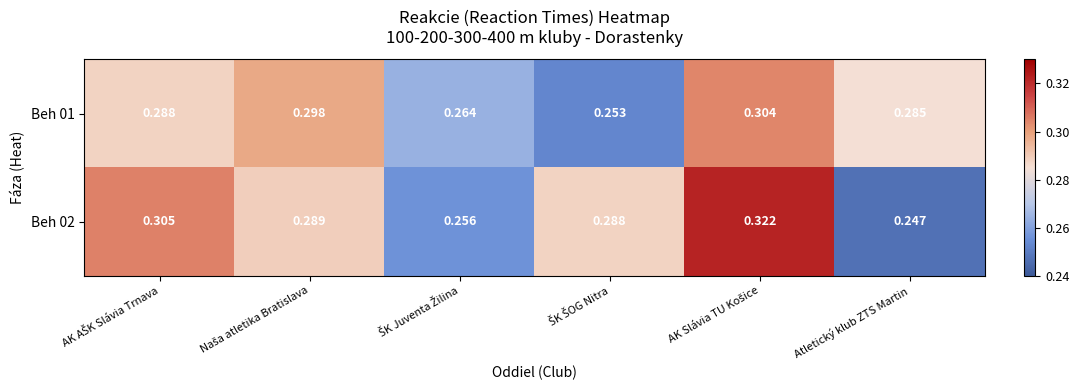

At which category does the chart reach its minimum across all series?

Atletický klub ZTS Martin